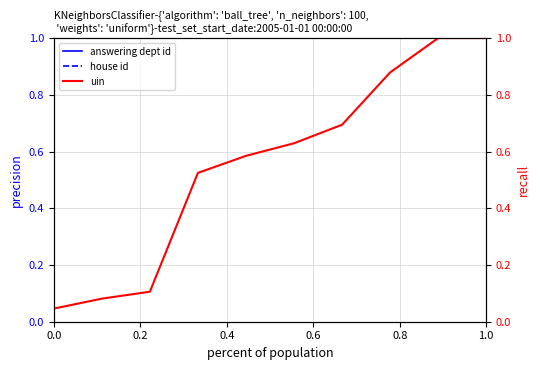

Count the number of data series in this chart.

3